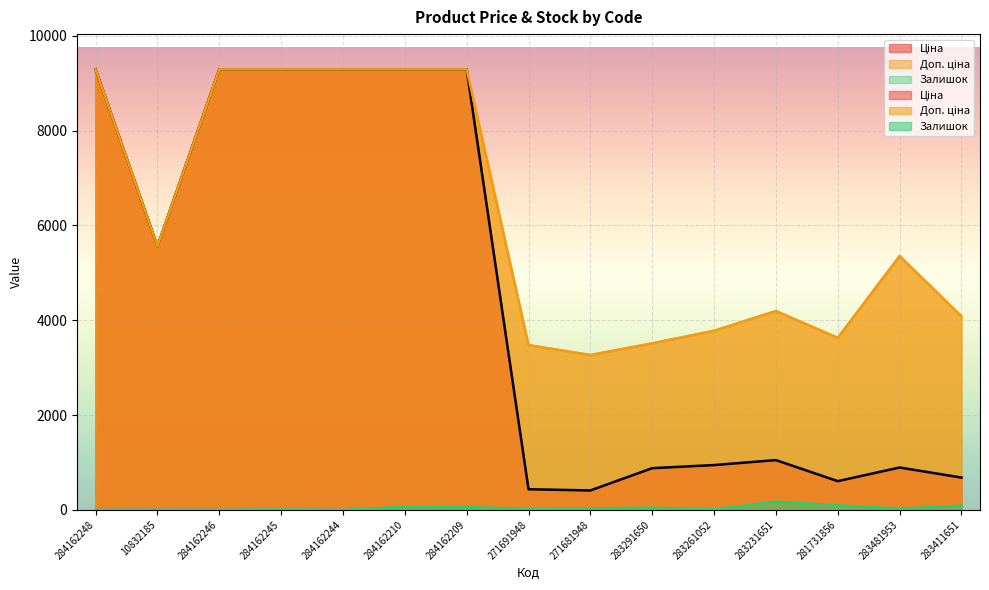

What is the difference between the maximum and second lowest values in the Доп. ціна series?

5816.4